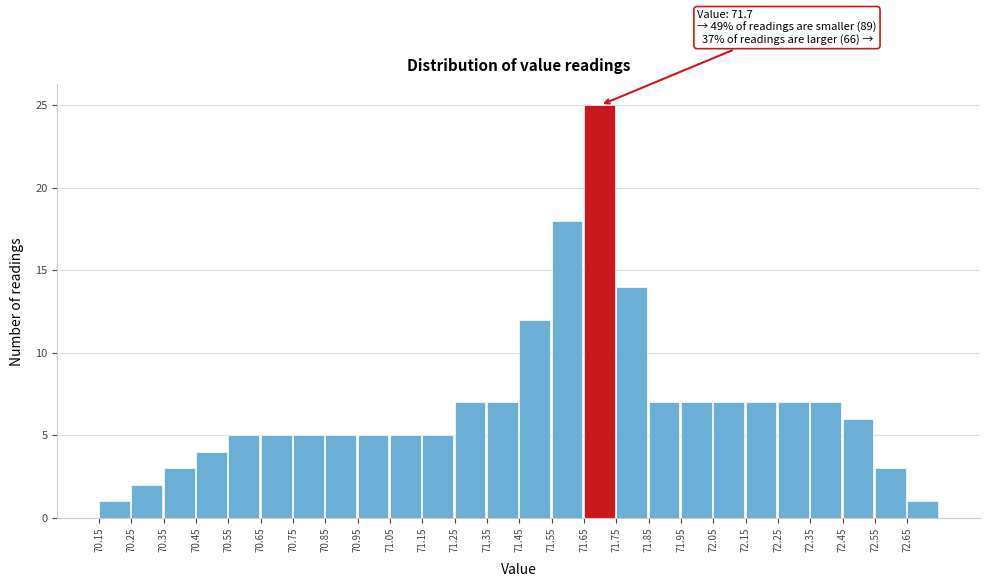

Which range on the x-axis has the tallest bar?

71.65 to 71.75